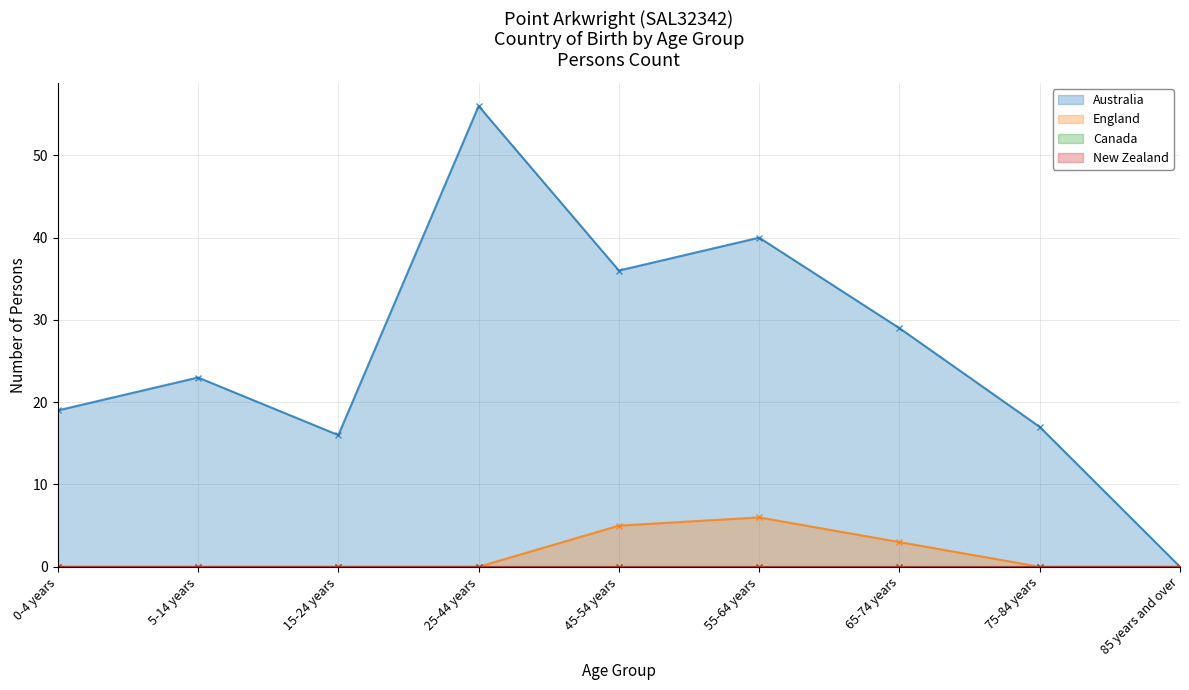

True or false: Australia and England cross at least once.

False